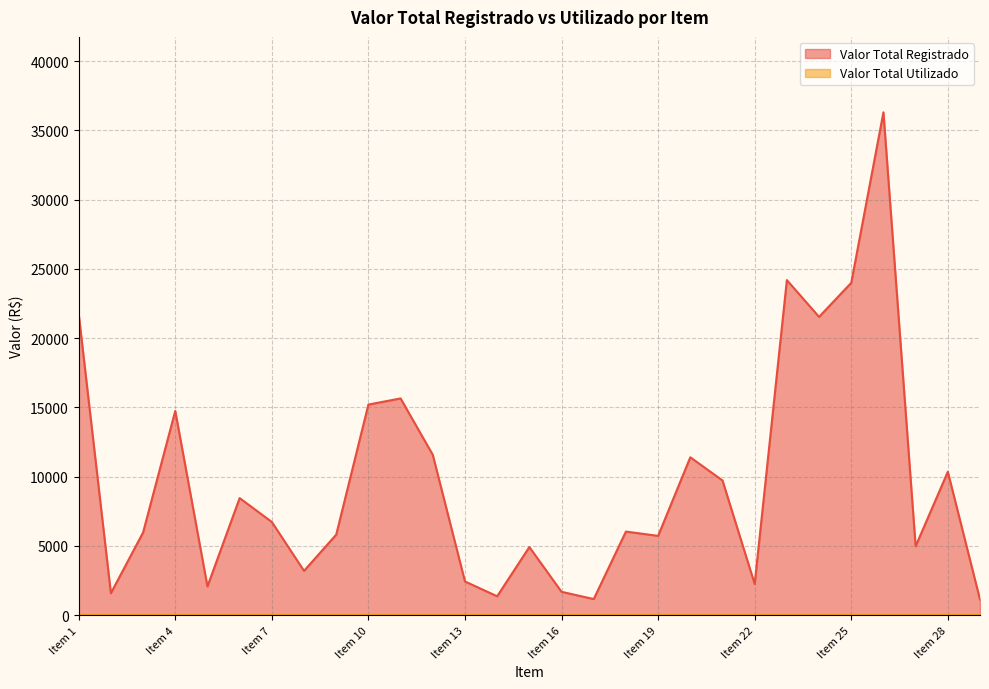

Rank the categories by value from lowest to highest.

Item 29, Item 17, Item 14, Item 2, Item 16, Item 5, Item 22, Item 13, Item 8, Item 15, Item 27, Item 19, Item 9, Item 3, Item 18, Item 7, Item 6, Item 21, Item 28, Item 20, Item 12, Item 4, Item 10, Item 11, Item 24, Item 1, Item 25, Item 23, Item 26